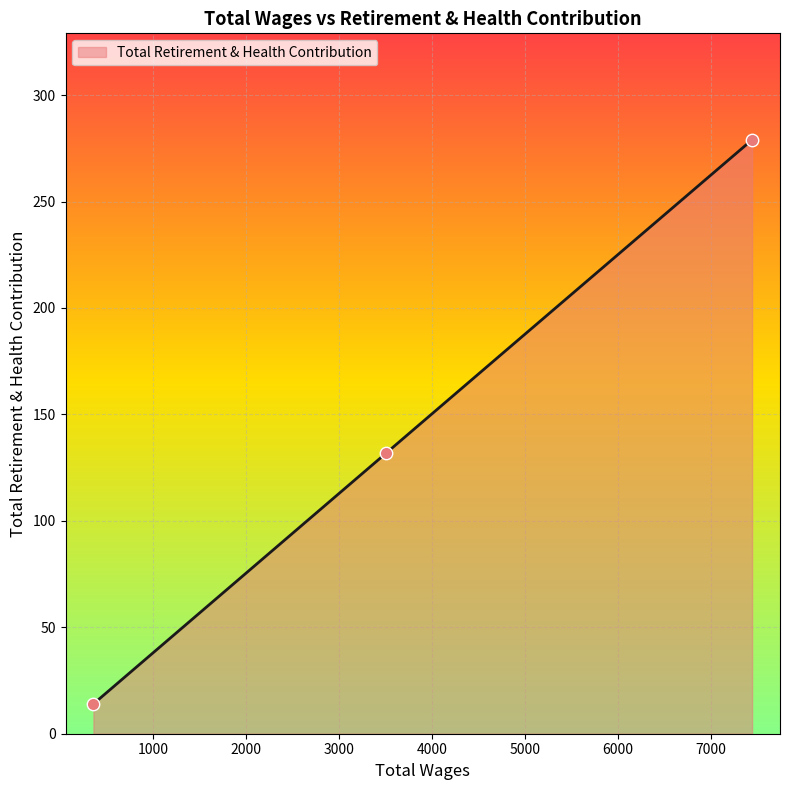

What is the highest value of the Total Retirement & Health Contribution series?

279.0